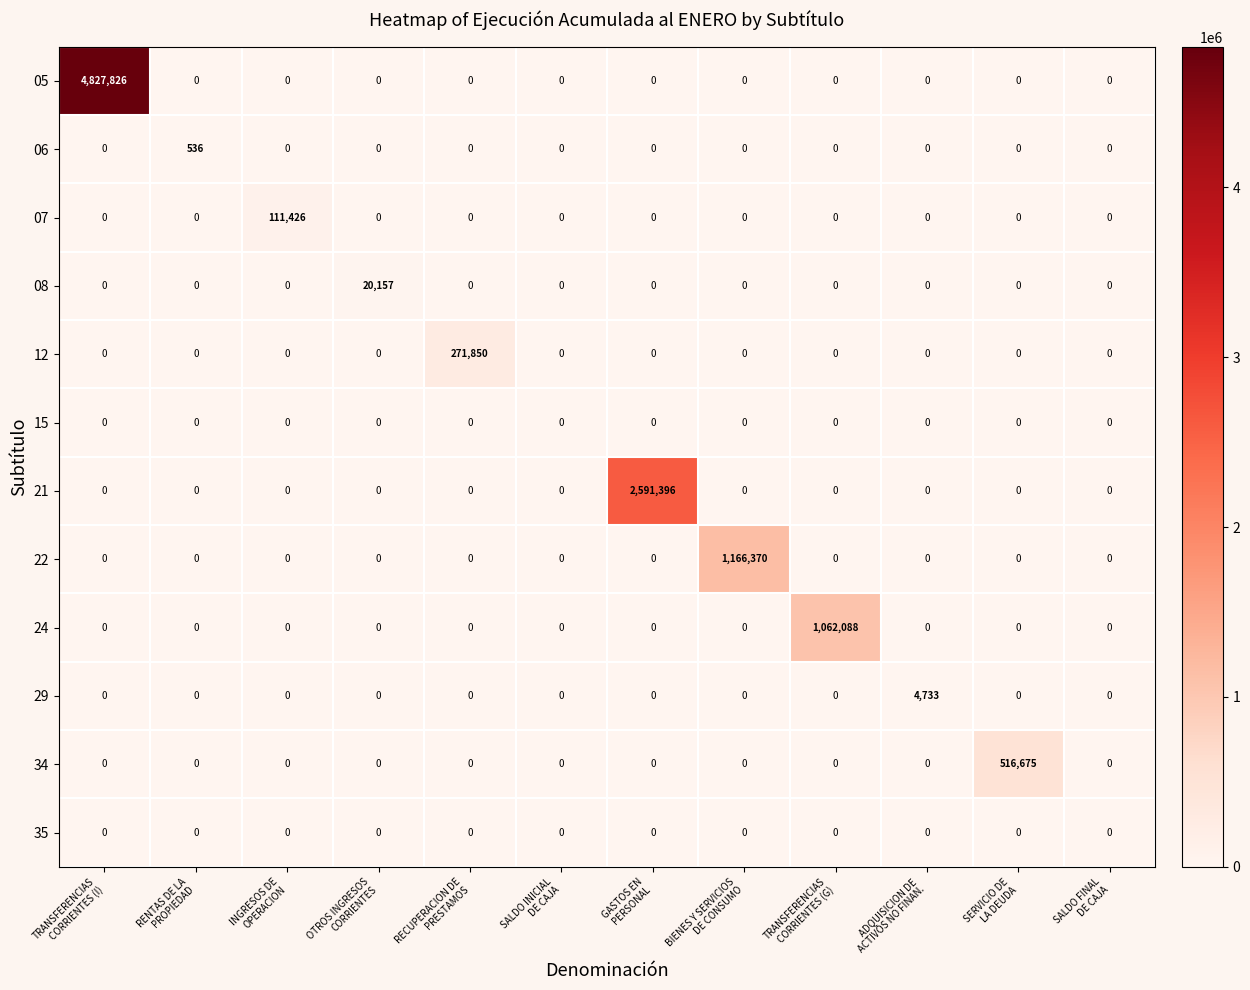

What is the sum of all 07 values?

111426